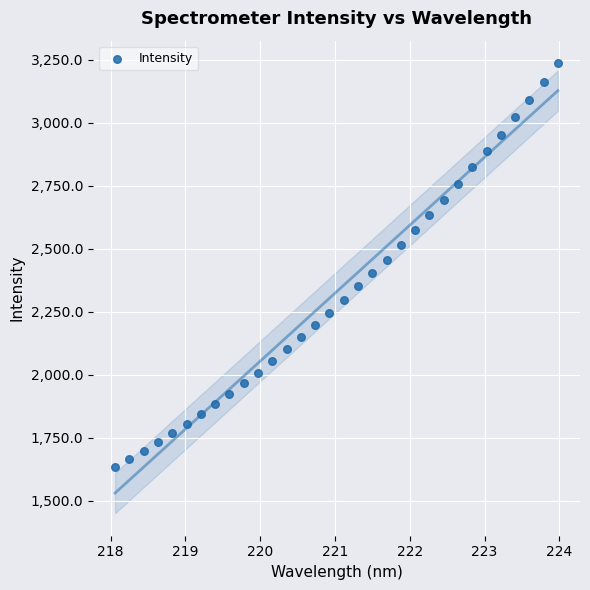

What is the range of Y values (max minus min)?

1605.1